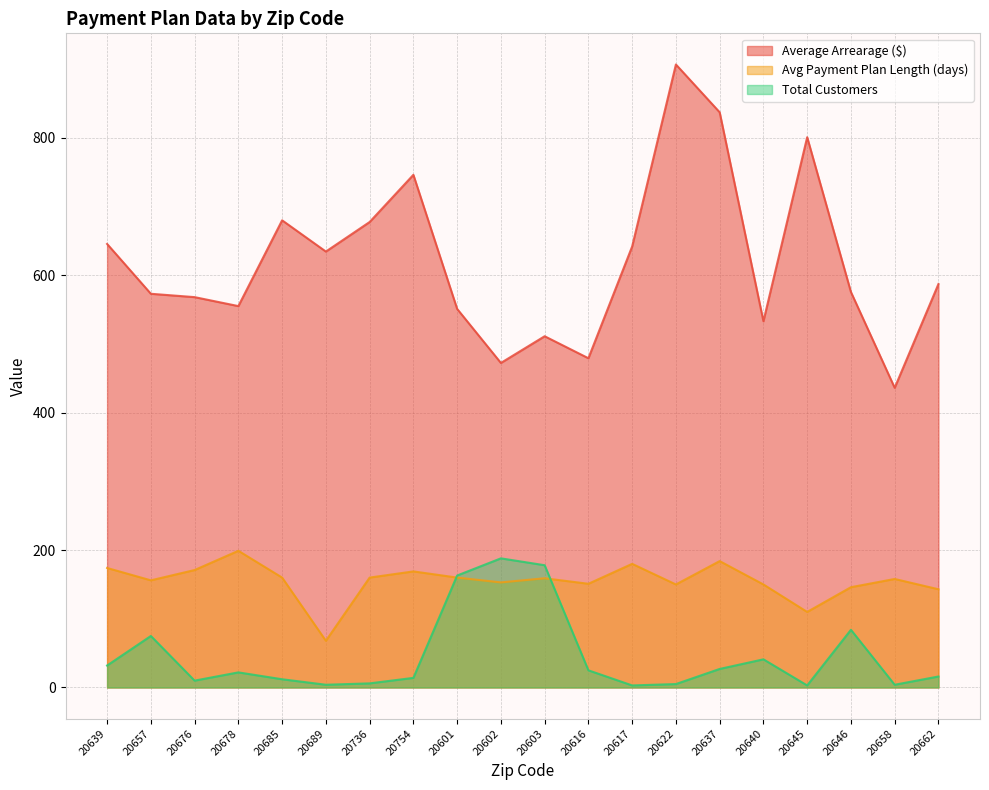

Reading left to right, list all the values displayed in this chart.

Average Arrearage ($): 20639=645.7	20657=573.2	20676=568.3	20678=555.2	20685=680.1	20689=634.6	20736=677.6	20754=746.4	20601=551.1	20602=472.5	20603=511.4	20616=479.3	20617=642.1	20622=907.0	20637=837.4	20640=533.2	20645=801.1	20646=575.8	20658=436.3	20662=587.3
Avg Payment Plan Length (days): 20639=174.0	20657=156.0	20676=171.0	20678=199.0	20685=160.0	20689=68.0	20736=160.0	20754=169.0	20601=160.0	20602=153.0	20603=159.0	20616=151.0	20617=180.0	20622=150.0	20637=184.0	20640=150.0	20645=110.0	20646=146.0	20658=158.0	20662=143.0
Total Customers: 20639=32.0	20657=75.0	20676=10.0	20678=22.0	20685=12.0	20689=4.0	20736=6.0	20754=14.0	20601=163.0	20602=188.0	20603=178.0	20616=25.0	20617=3.0	20622=5.0	20637=27.0	20640=41.0	20645=3.0	20646=84.0	20658=4.0	20662=16.0